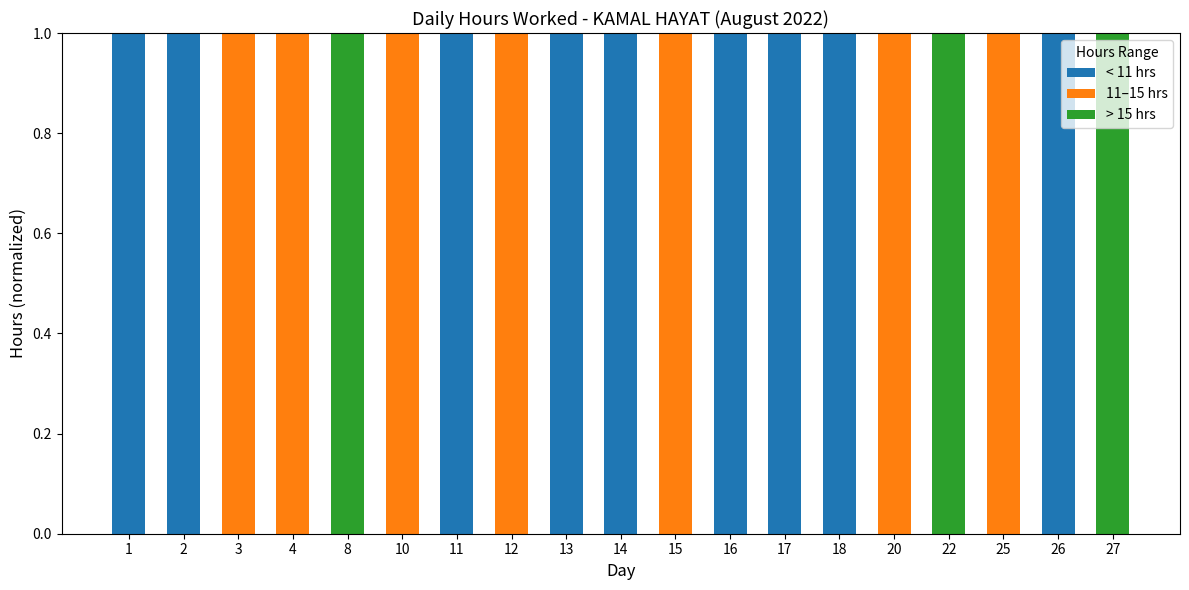

True or false: < 11 hrs has a value of 1 at 13.

True